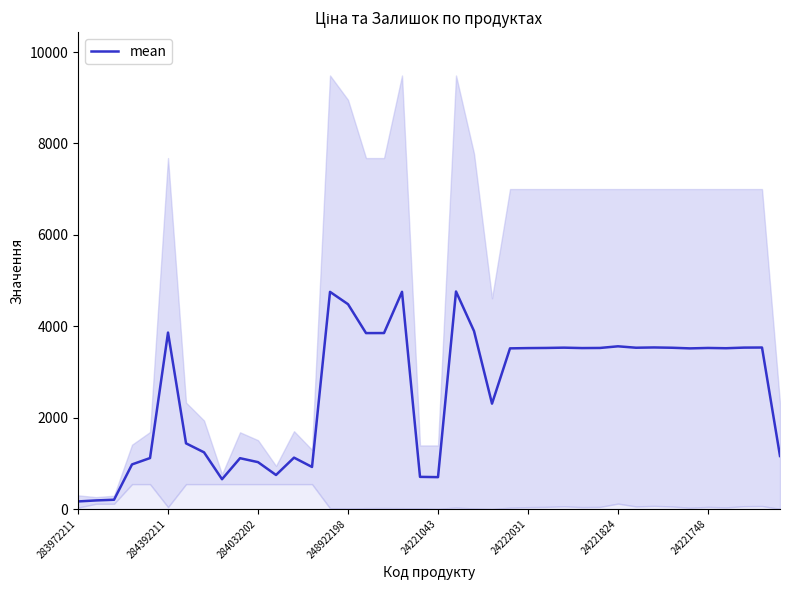

The mean series shows 318.0 at 284032202. True or false?

False